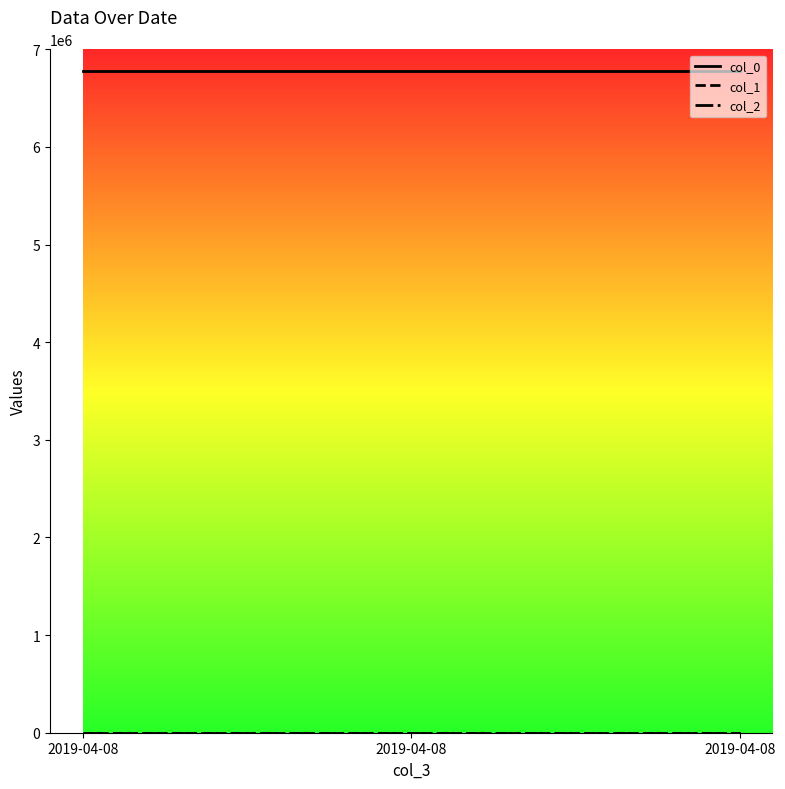

Between 2019-04-08 and 2019-04-08, which series saw the biggest shift?

col_0